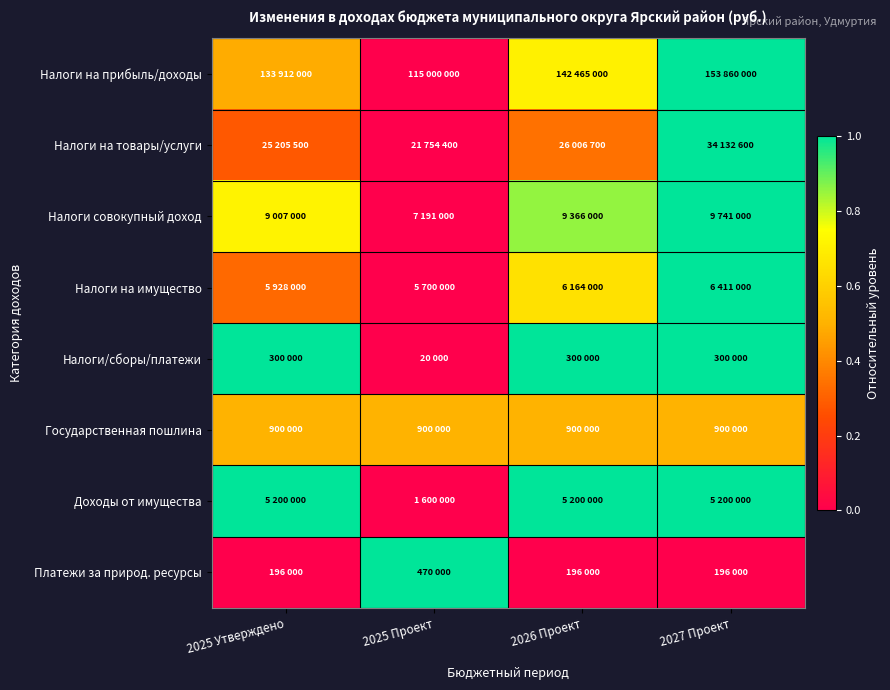

Reading left to right, what are all the values shown in this chart?

Налоги на прибыль/доходы: 2025 Утверждено=0.5	2025 Проект=0.0	2026 Проект=0.7	2027 Проект=1.0
Налоги на товары/услуги: 2025 Утверждено=0.3	2025 Проект=0.0	2026 Проект=0.3	2027 Проект=1.0
Налоги совокупный доход: 2025 Утверждено=0.7	2025 Проект=0.0	2026 Проект=0.9	2027 Проект=1.0
Налоги на имущество: 2025 Утверждено=0.3	2025 Проект=0.0	2026 Проект=0.7	2027 Проект=1.0
Налоги/сборы/платежи: 2025 Утверждено=1.0	2025 Проект=0.0	2026 Проект=1.0	2027 Проект=1.0
Государственная пошлина: 2025 Утверждено=0.5	2025 Проект=0.5	2026 Проект=0.5	2027 Проект=0.5
Доходы от имущества: 2025 Утверждено=1.0	2025 Проект=0.0	2026 Проект=1.0	2027 Проект=1.0
Платежи за природ. ресурсы: 2025 Утверждено=0.0	2025 Проект=1.0	2026 Проект=0.0	2027 Проект=0.0